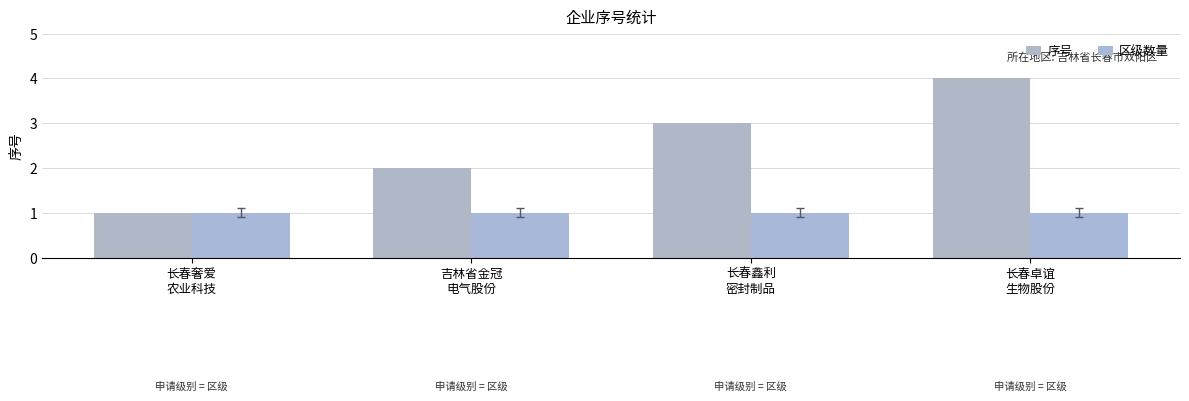

Rank the series at 长春奢爱
农业科技 from lowest to highest value.

序号, 区级数量